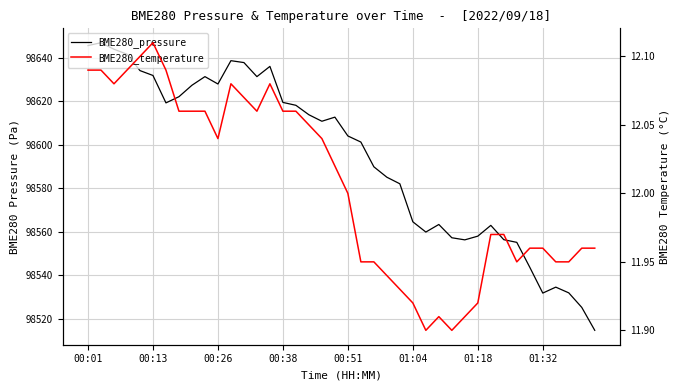

What are all the series names shown in the legend?

BME280_pressure, BME280_temperature